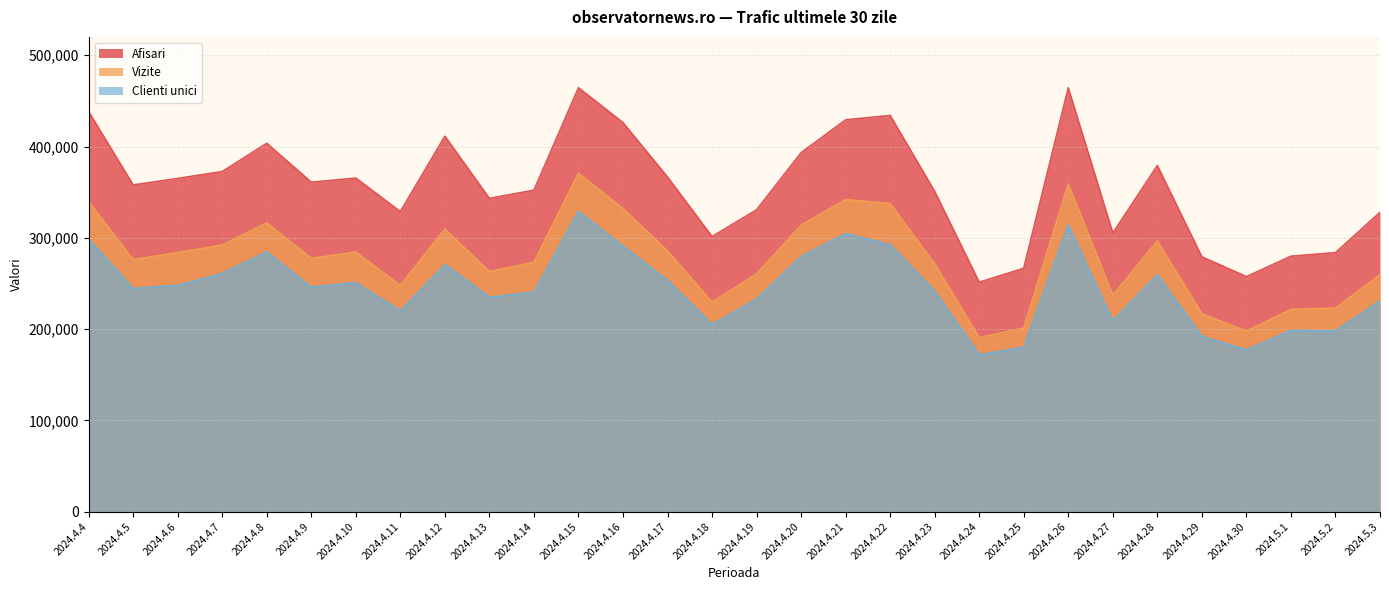

What is the difference between the highest and lowest values at 2024.4.6?

117195